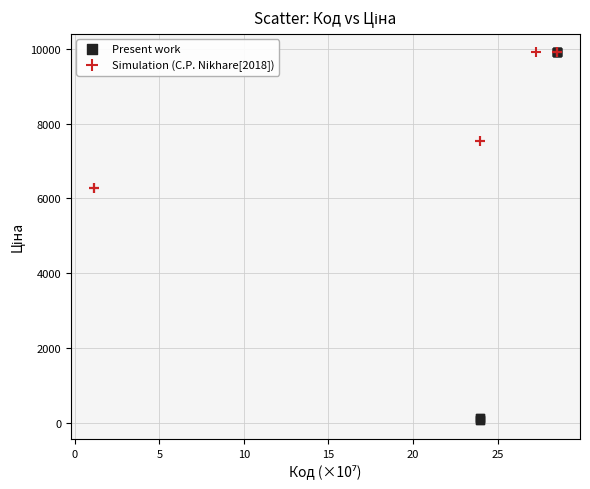

Which series contains the lowest Y value?

Present work